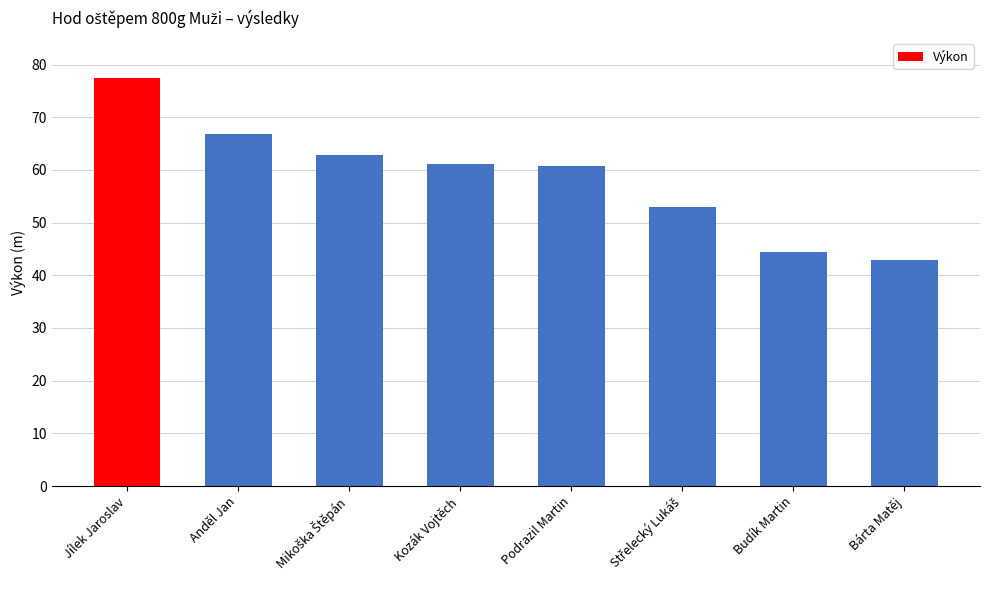

Count the number of data series in this chart.

1